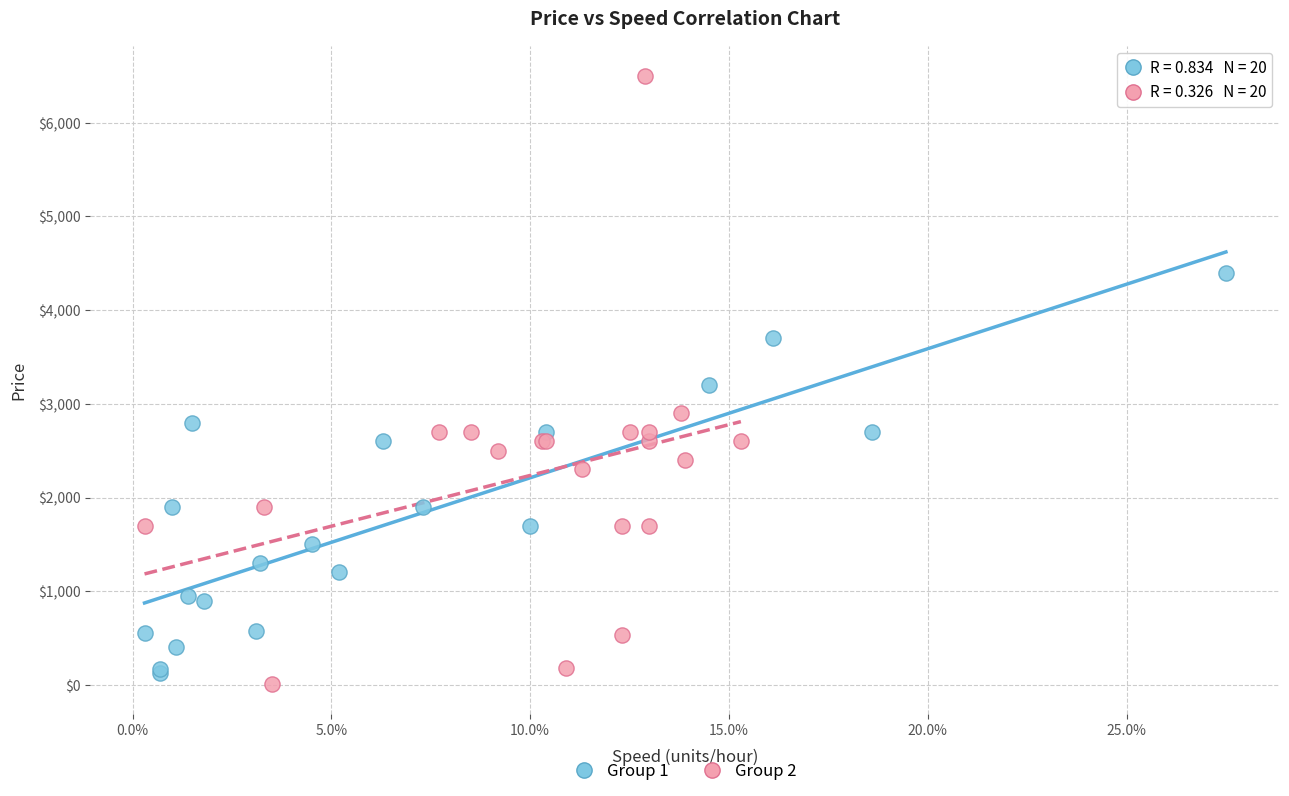

What are all the series names shown in the legend?

Group 1, Group 2